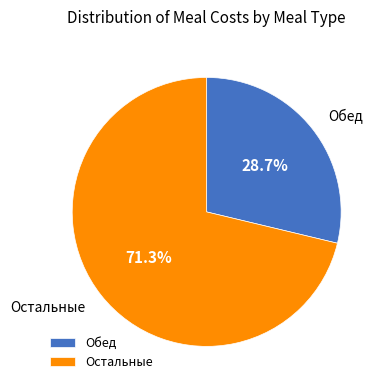

Rank the categories by value from lowest to highest.

Обед, Остальные